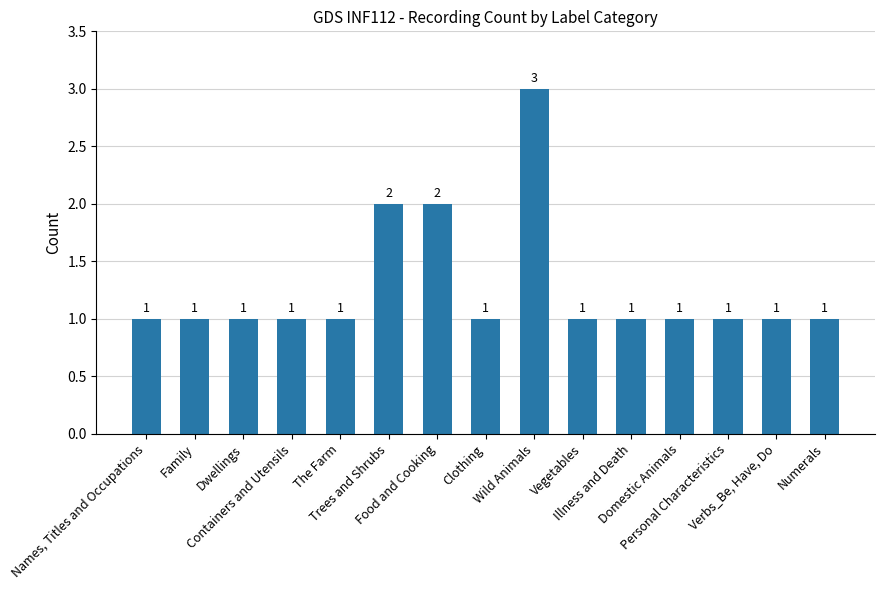

What is the change in value from Wild Animals to Domestic Animals?

-2